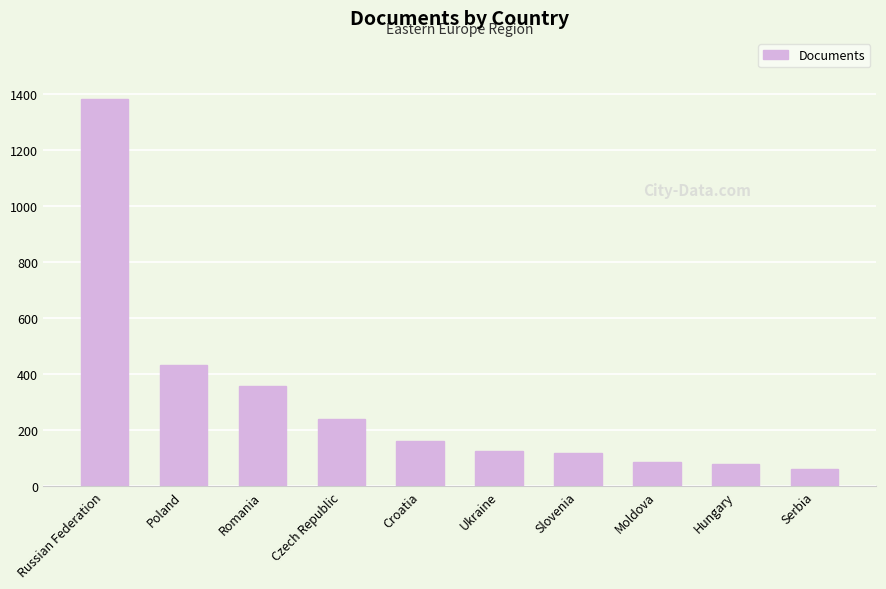

The chart shows a value of 66 at Ukraine. True or false?

False